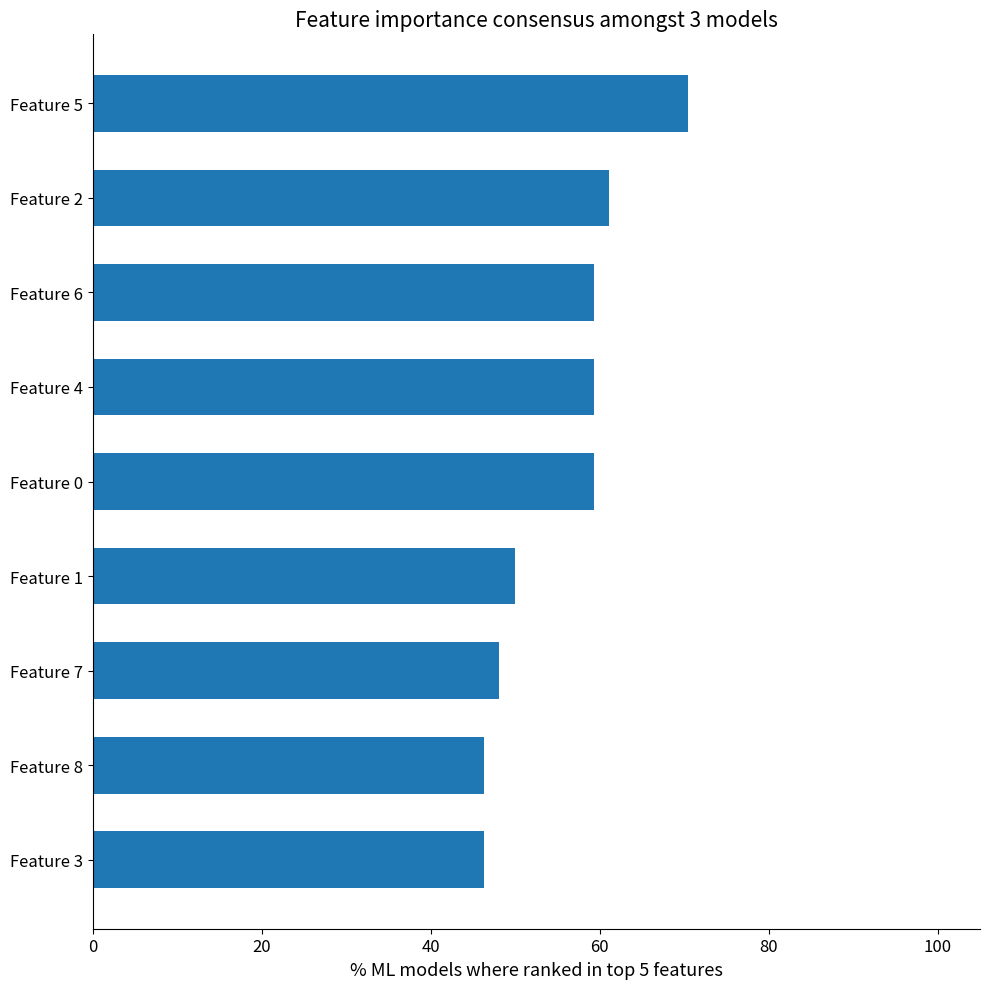

What is the average value?

55.6